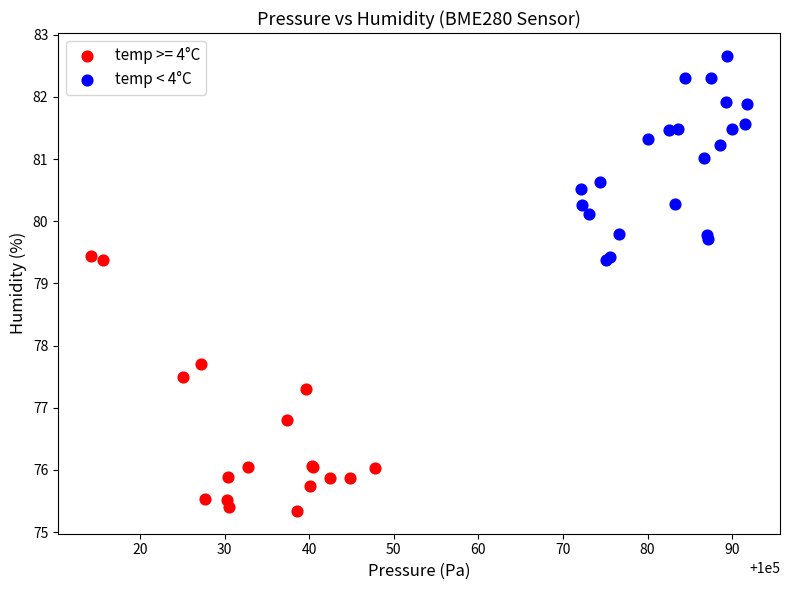

Which series reaches the minimum Y coordinate?

temp >= 4°C